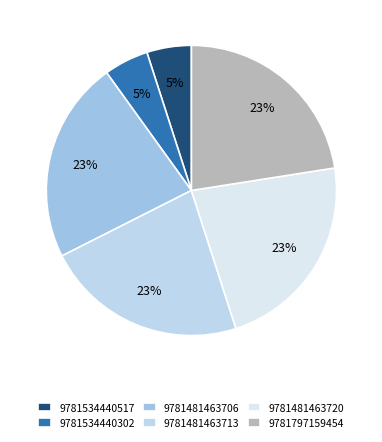

Which slice is the largest?

9781481463706